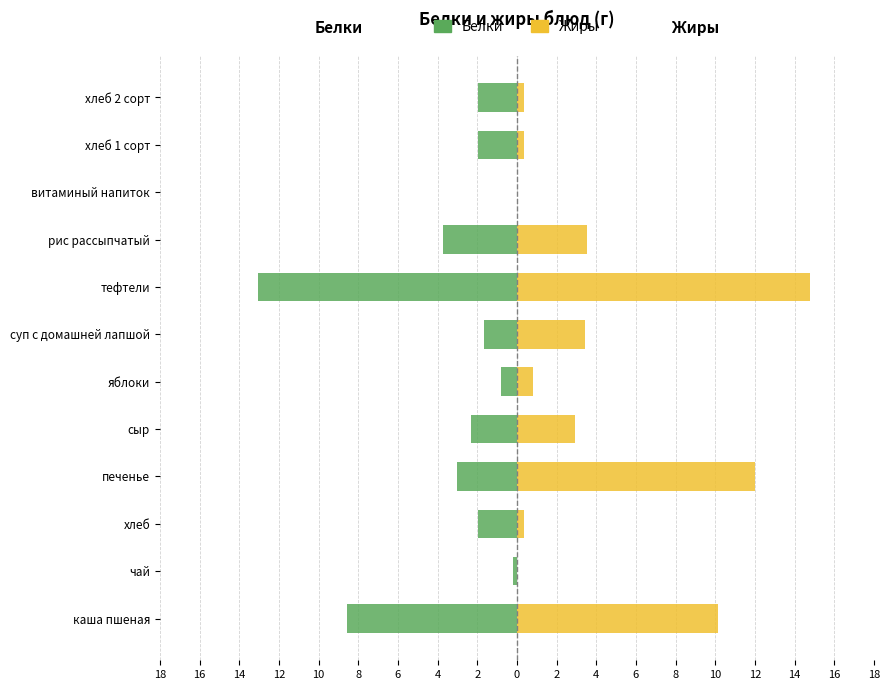

What is the difference between the second highest and second lowest values in the Жиры series?

12.0